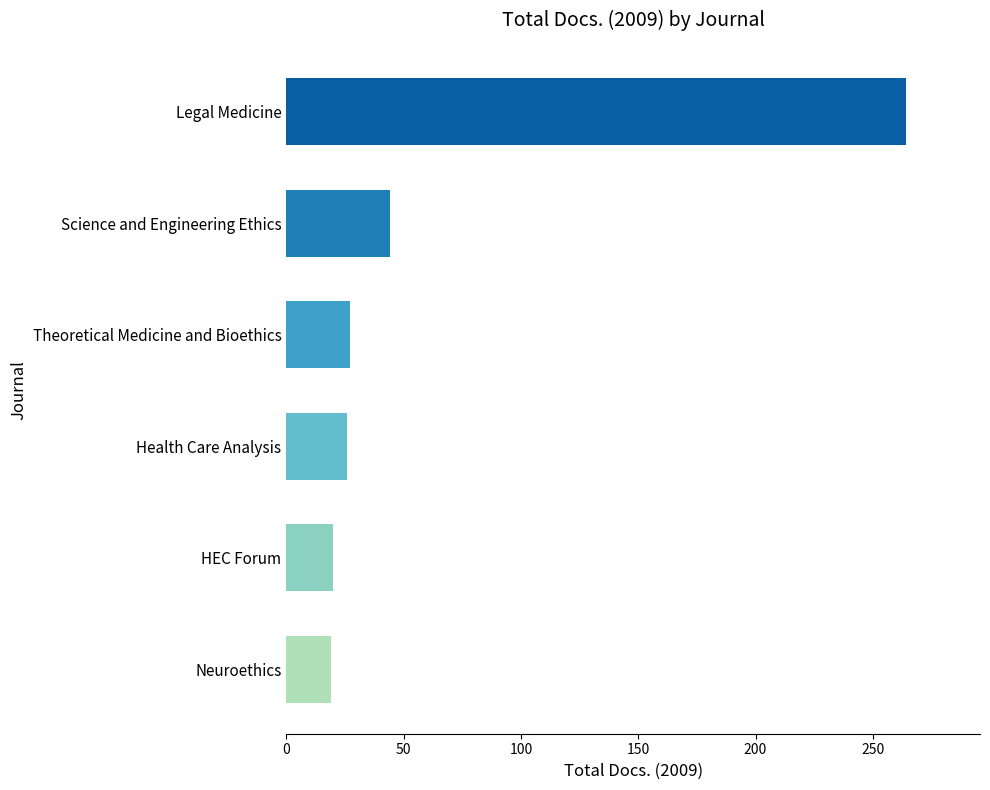

What is the approximate value at Theoretical Medicine and Bioethics?

27